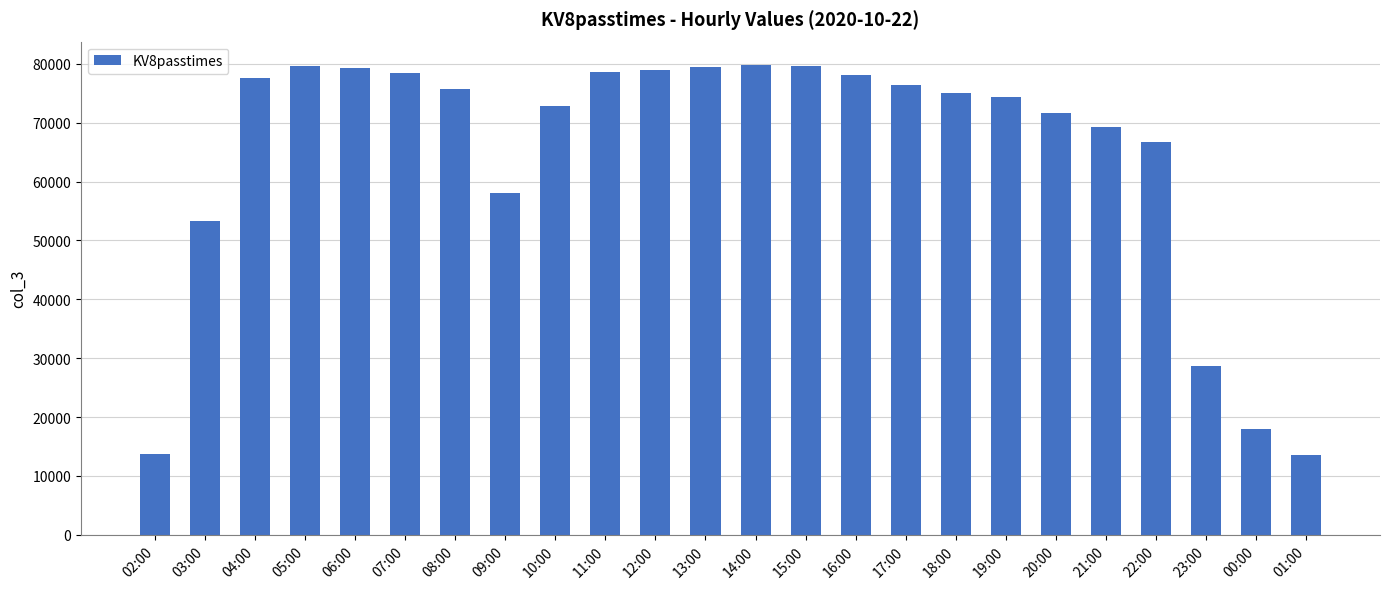

The chart shows a value of 78678 at 11:00. True or false?

True